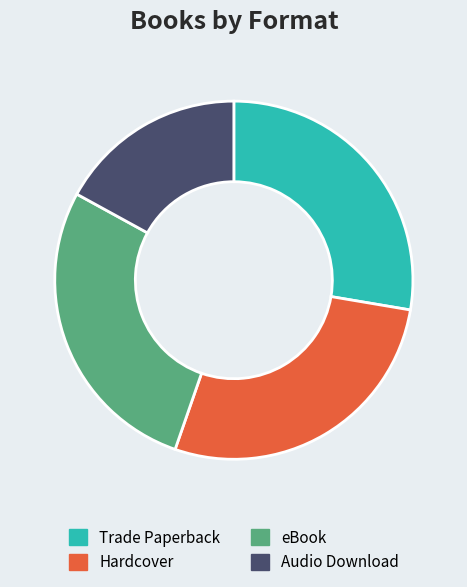

Is there any slice that represents more than half of the pie?

No